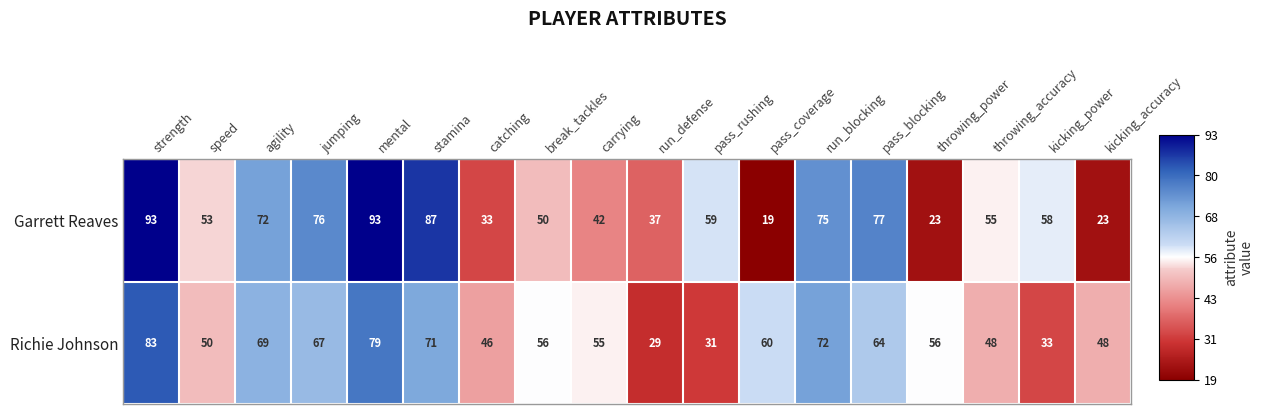

At pass_blocking, list the series in order from largest to smallest.

Garrett Reaves, Richie Johnson